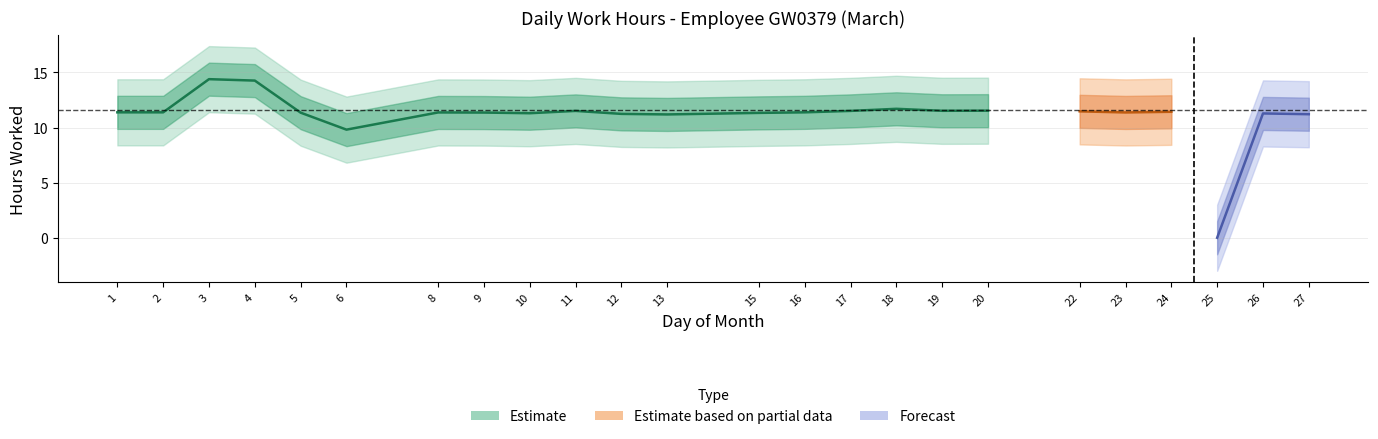

What is the difference between the values at 24 and 5?

0.1